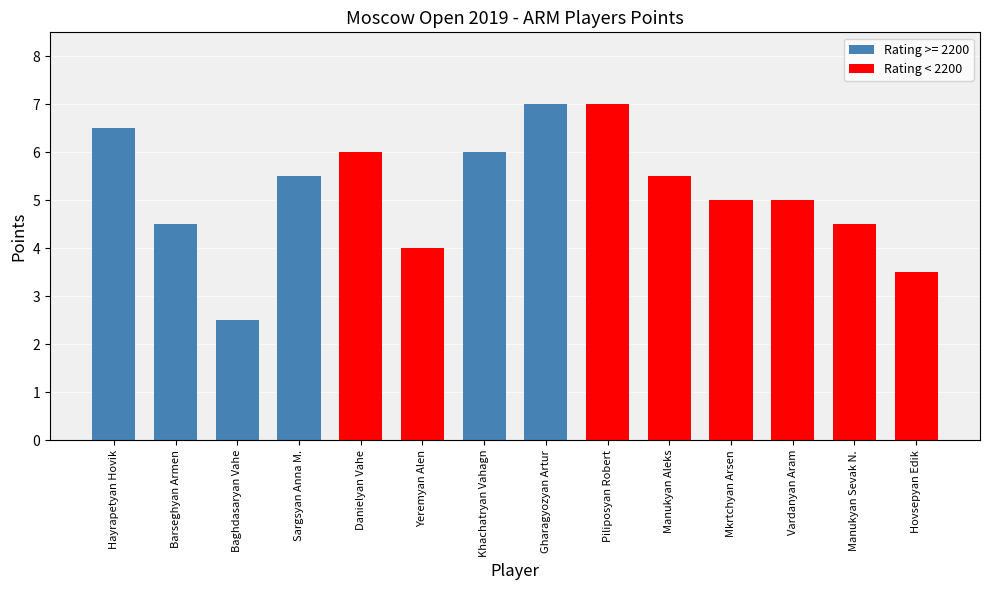

Approximately how many times larger is the value at Mkrtchyan Arsen compared to Danielyan Vahe?

0.8